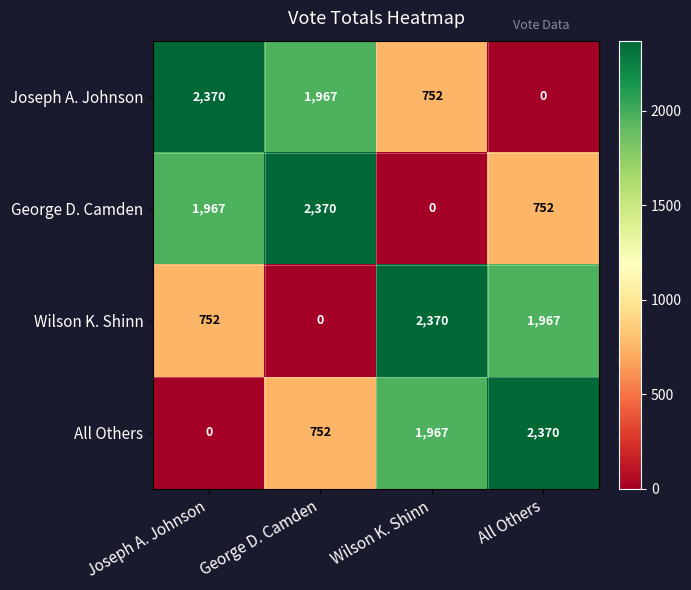

What is the difference between the highest and lowest values at Joseph A. Johnson?

2370